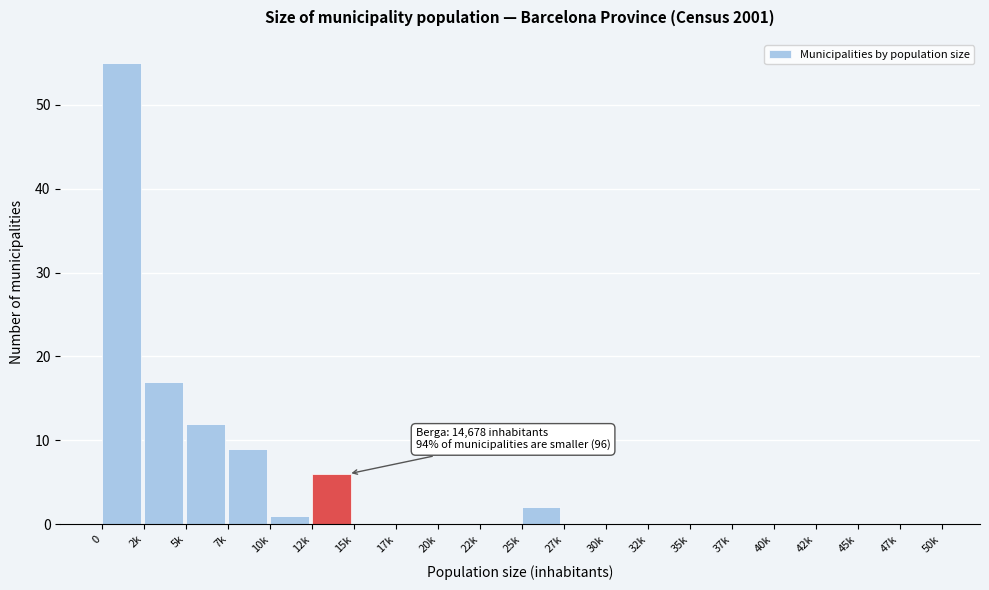

Reading right to left, what are all the values shown in this chart?

47k=0	45k=0	42k=0	40k=0	37k=0	35k=0	32k=0	30k=0	27k=0	25k=2	22k=0	20k=0	17k=0	15k=0	12k=6	10k=1	7k=9	5k=12	2k=17	0=55